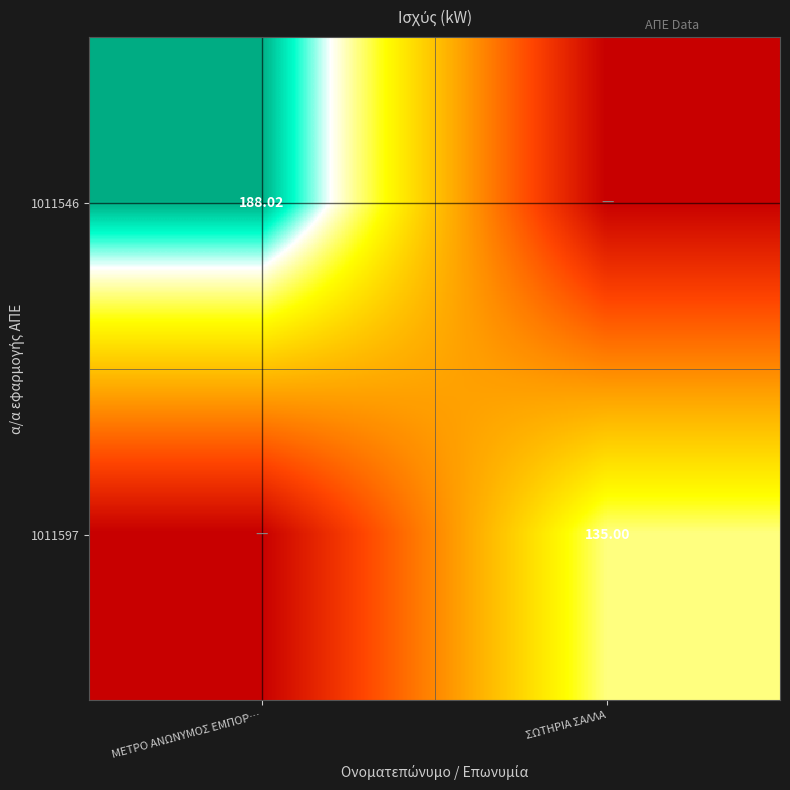

Count the number of categories in the chart.

2